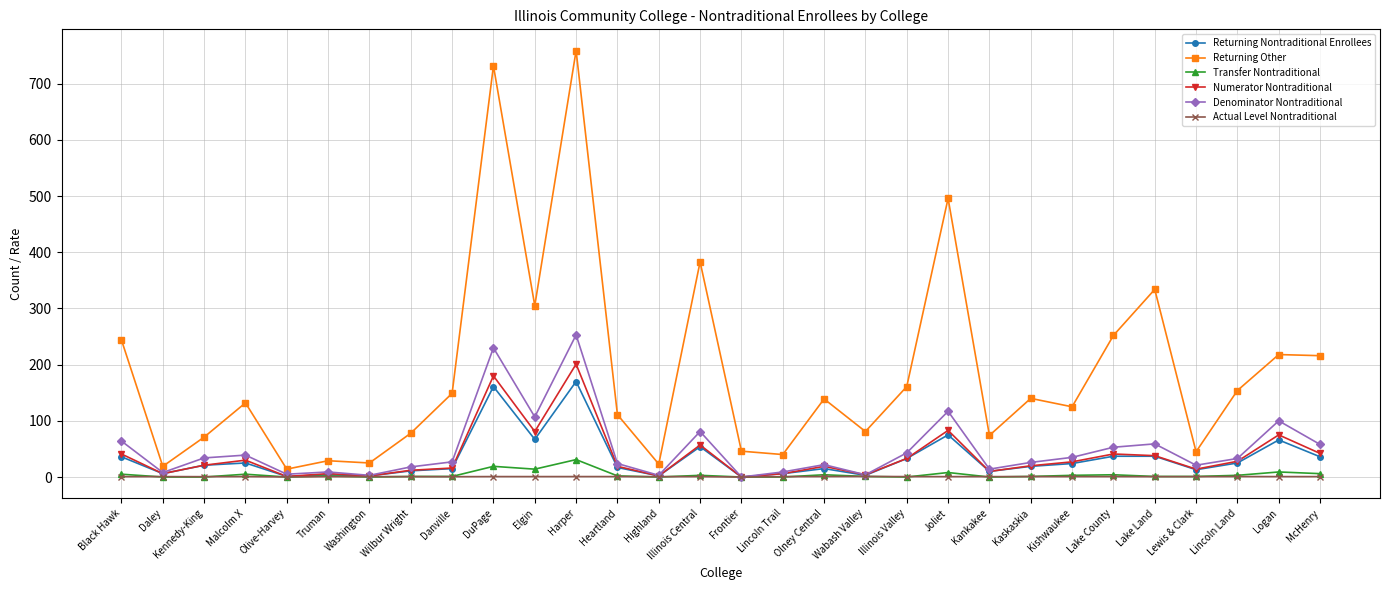

Is it true that Actual Level Nontraditional equals 0.8 at DuPage?

True